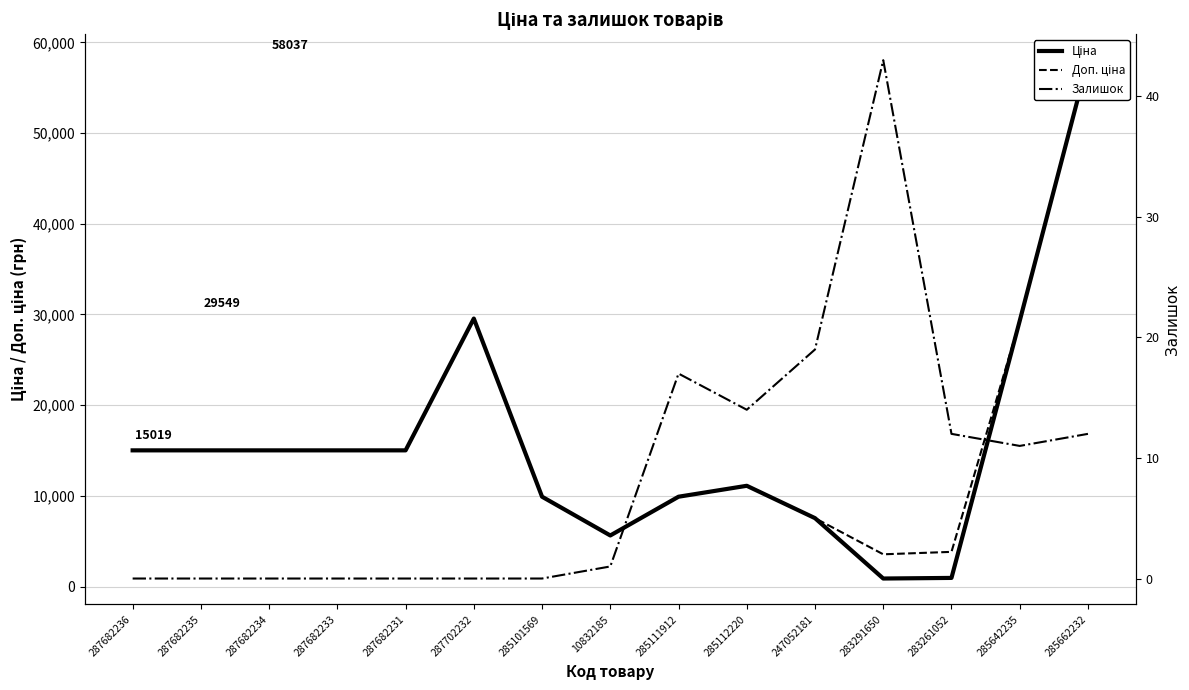

What is the maximum value for Залишок?

43.0